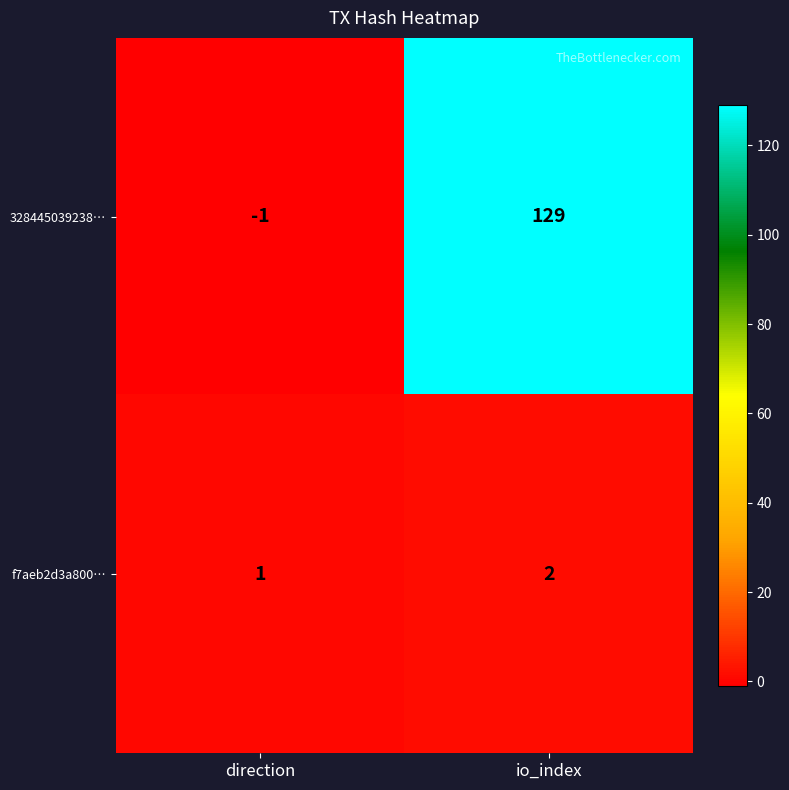

Reading right to left, extract all data points from this chart.

328445039238…: 129	-1
f7aeb2d3a800…: 2	1